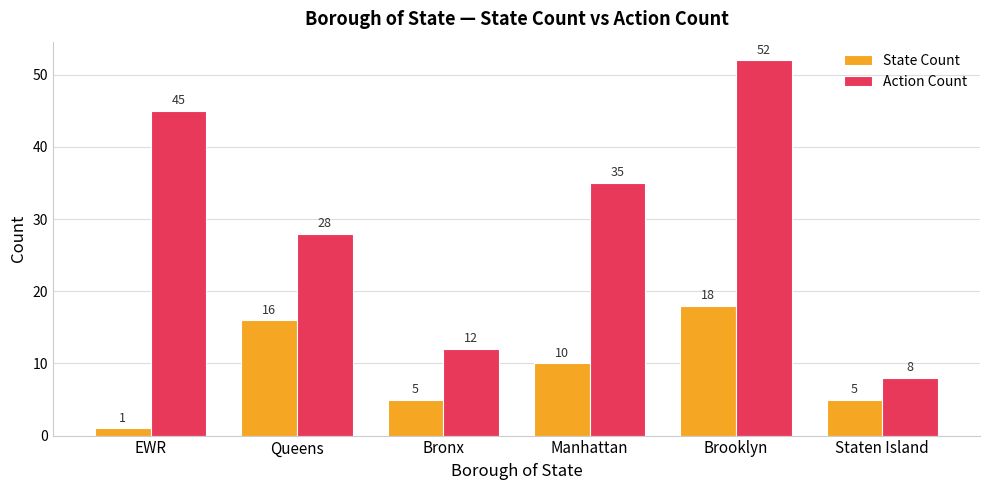

What are all the series names shown in the legend?

State Count, Action Count